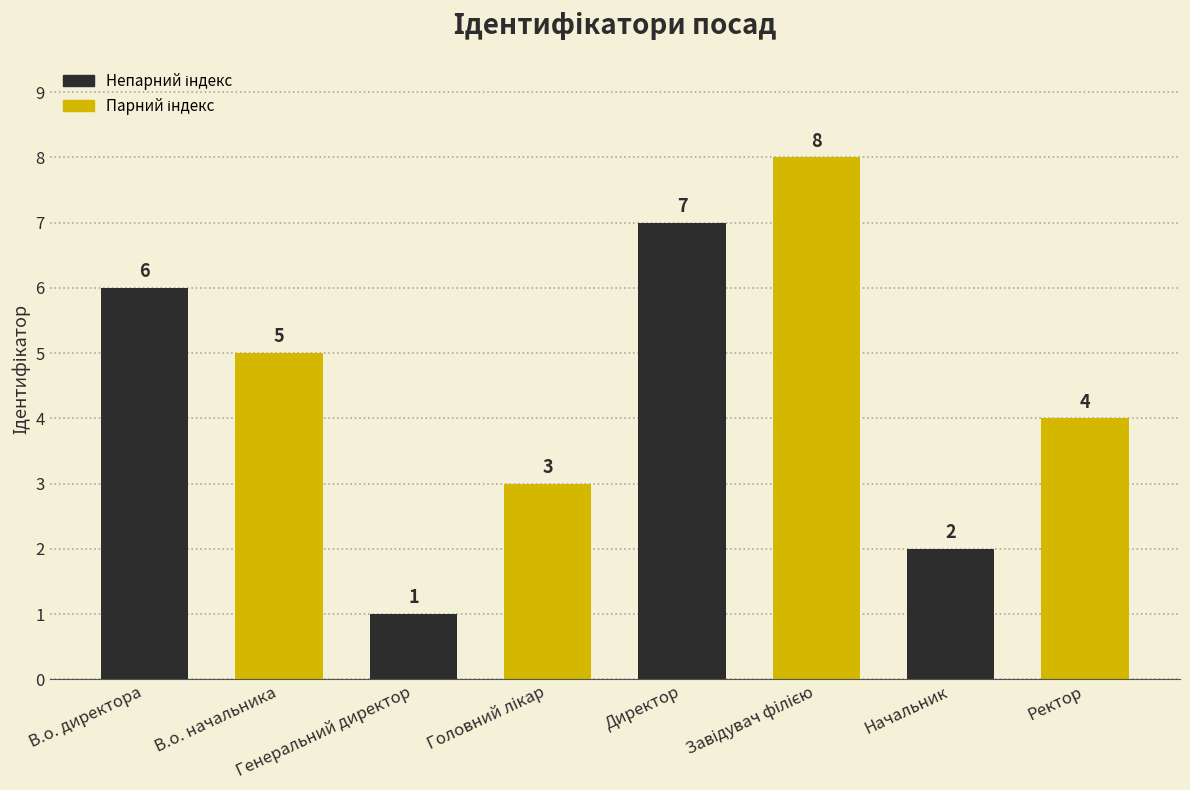

What is the value of the 4th bar from the left?

3